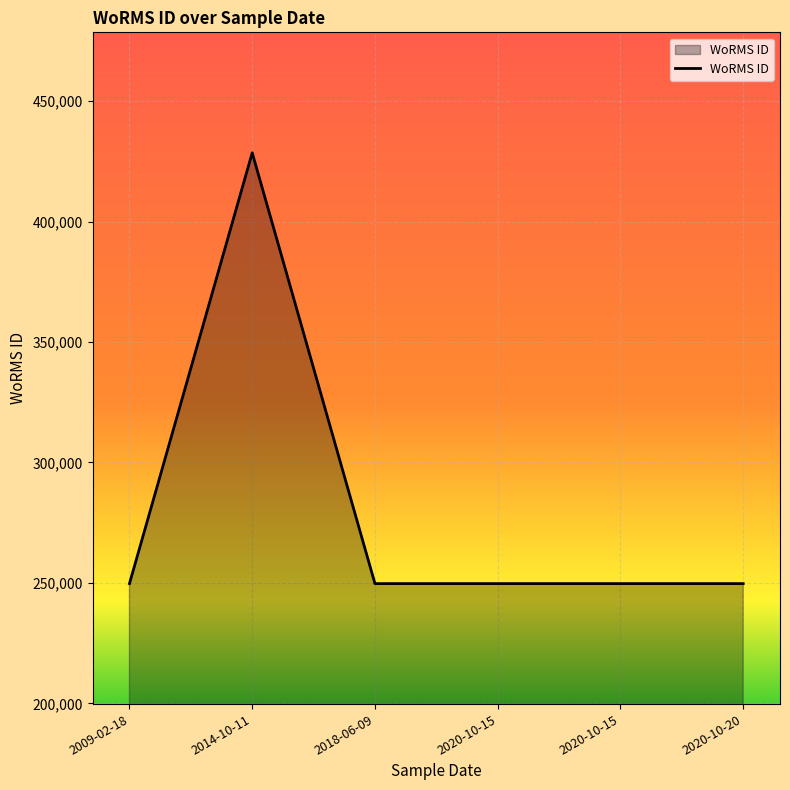

Reading left to right, transcribe all the data shown in this chart.

2009-02-18=249725	2014-10-11=428524	2018-06-09=249725	2020-10-15=249725	2020-10-15=249725	2020-10-20=249725